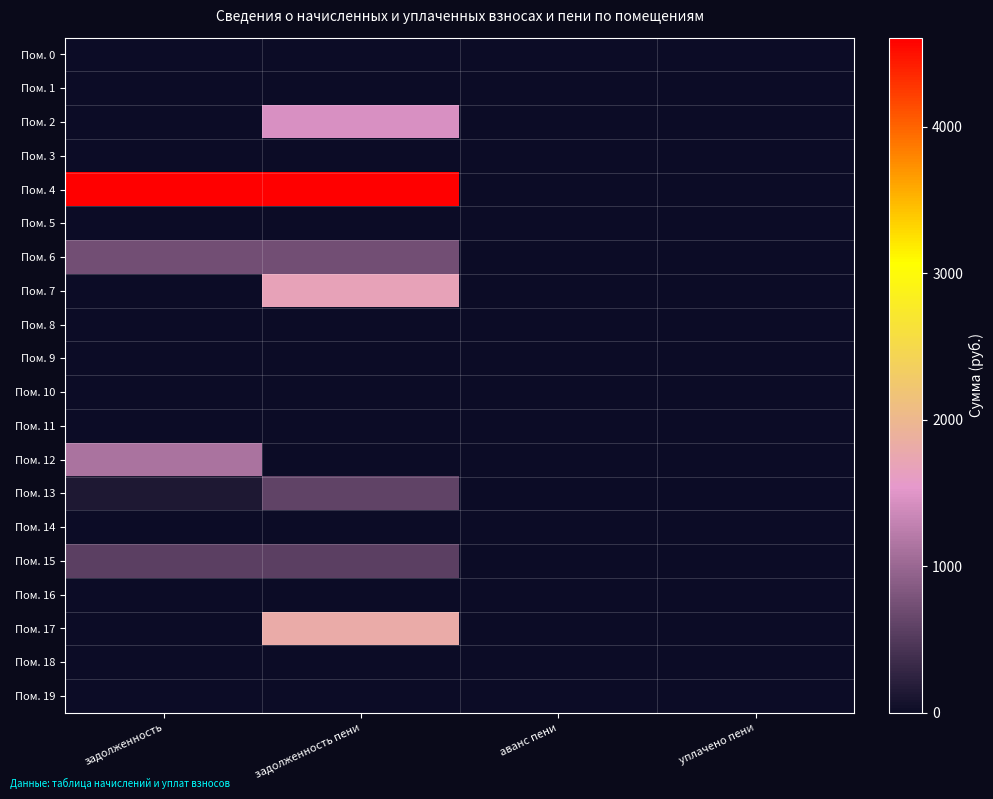

What is the difference between the highest and lowest values at аванс пени?

0.3